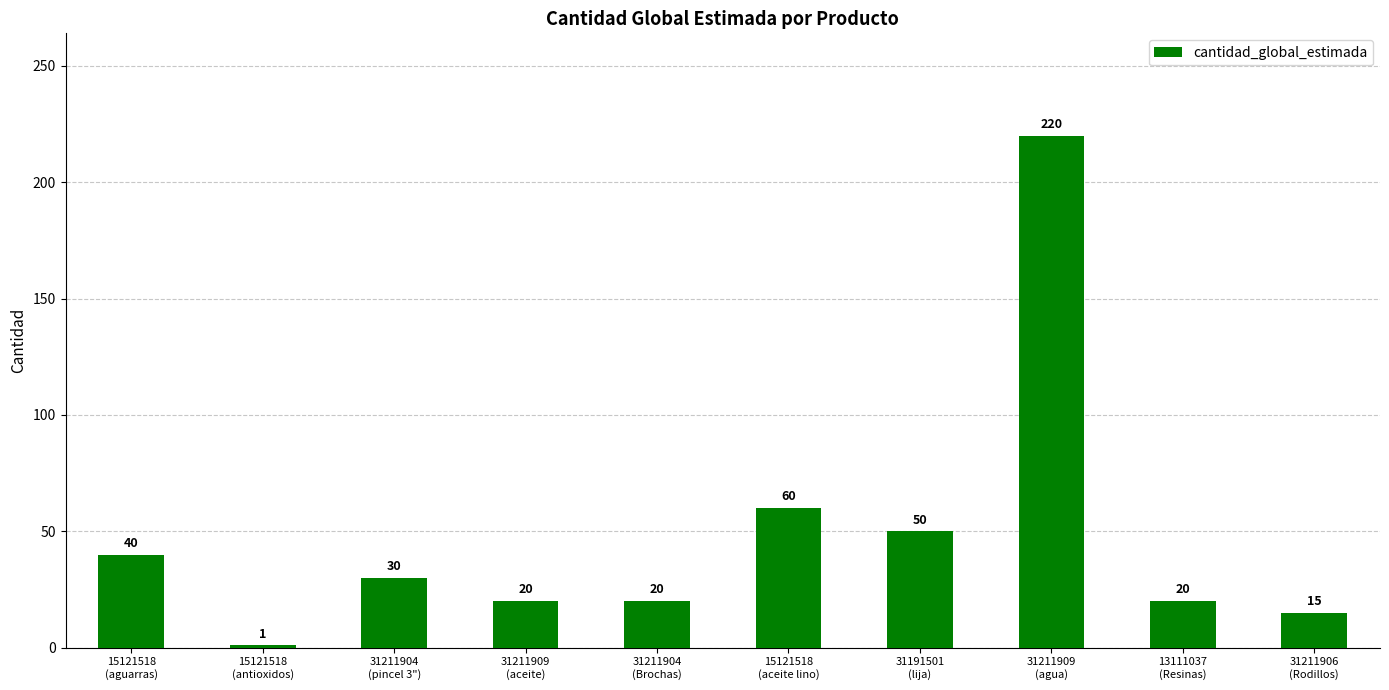

How many data points are less than 30?

5